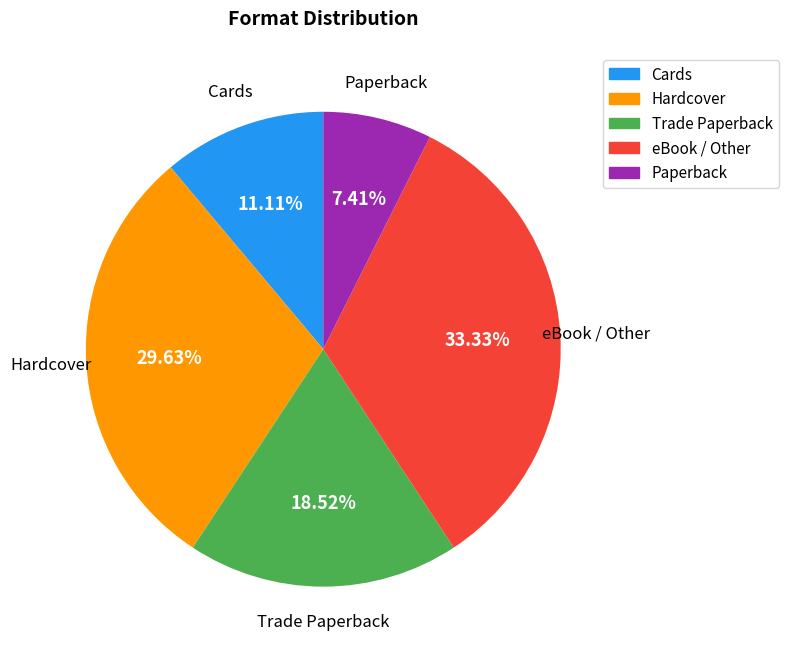

To the nearest percent, what is the difference between the largest and smallest slice percentages?

26%